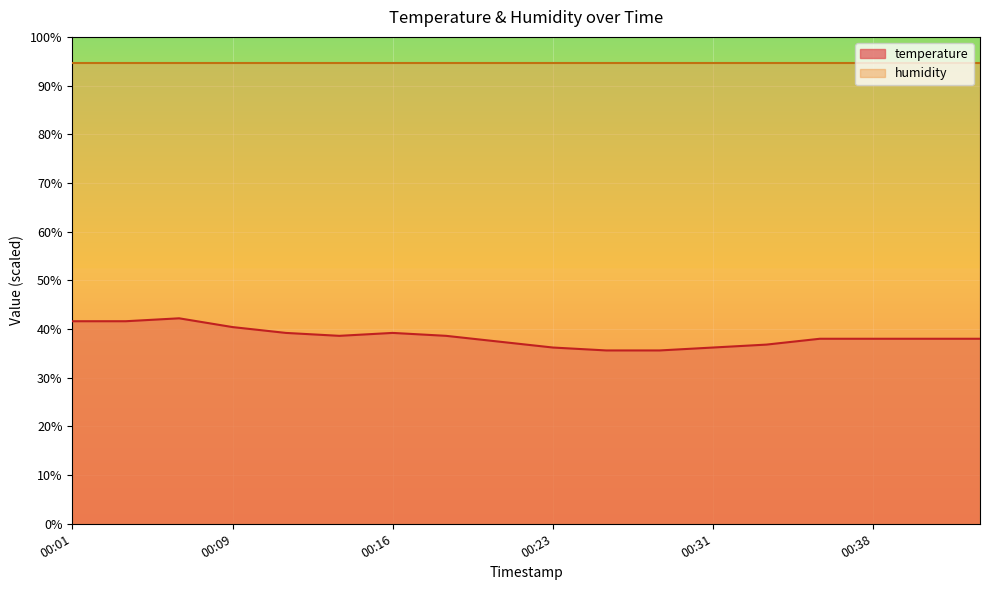

Rank the series by their maximum value, from highest to lowest.

humidity, temperature